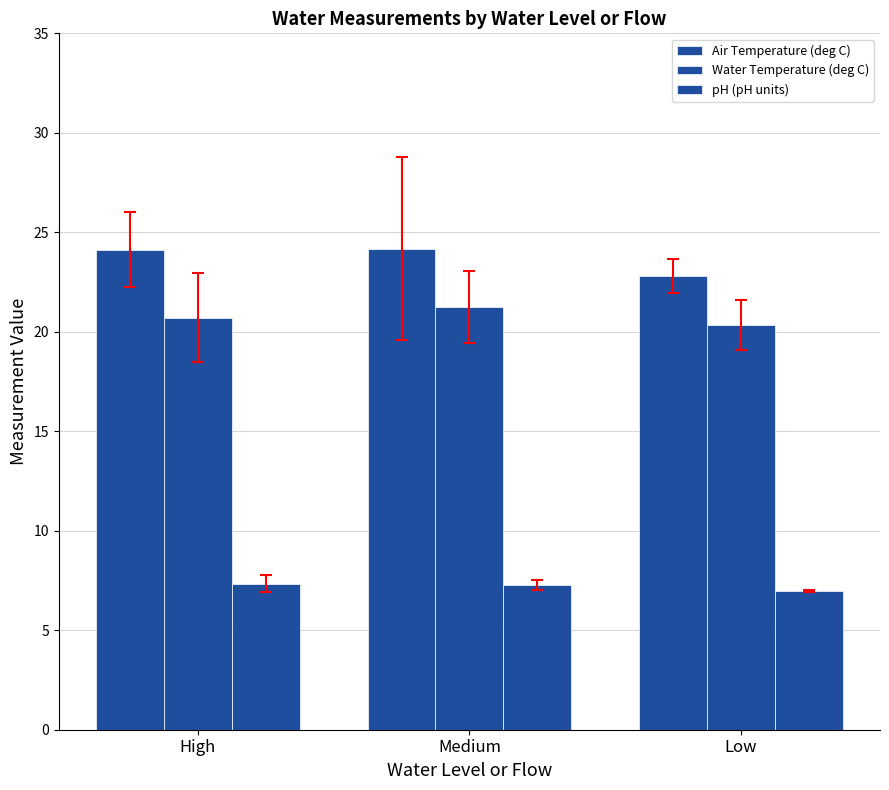

What is the difference between the maximum and minimum values in the Water Temperature (deg C) series?

0.9